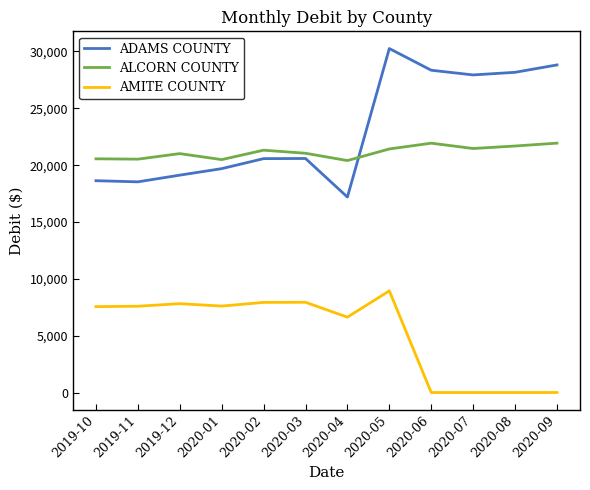

What is the average value of the ALCORN COUNTY series?

21148.5